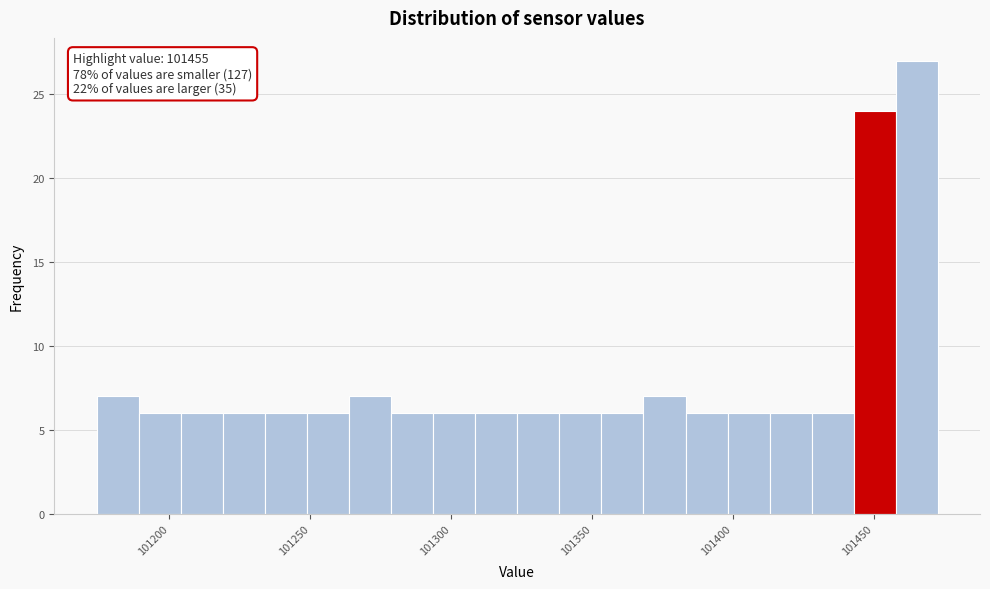

Around what value on the x-axis is the tallest bar? Give the approximate position of its centre, as read against the axis.

101465